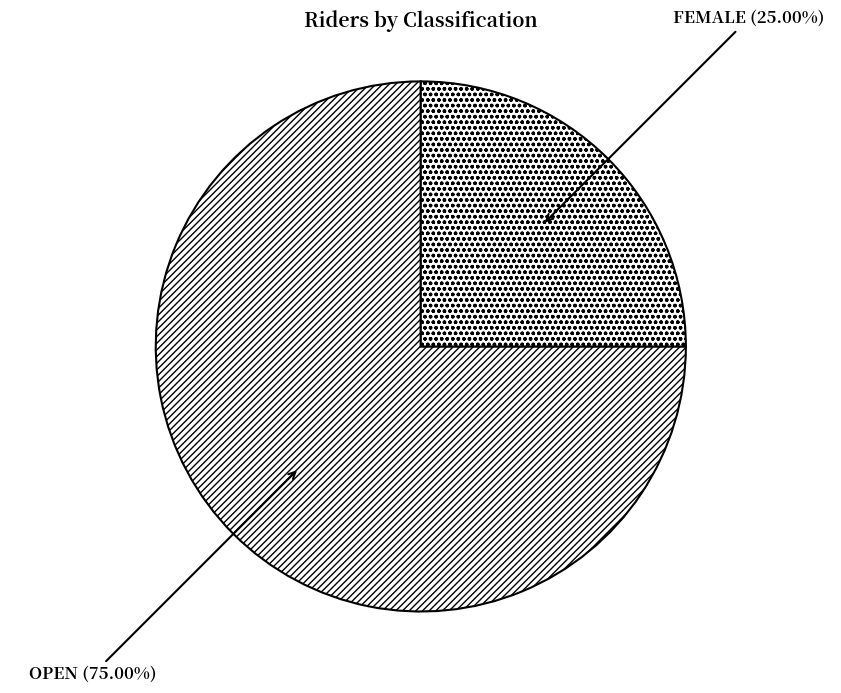

Count the number of slices in the pie.

2